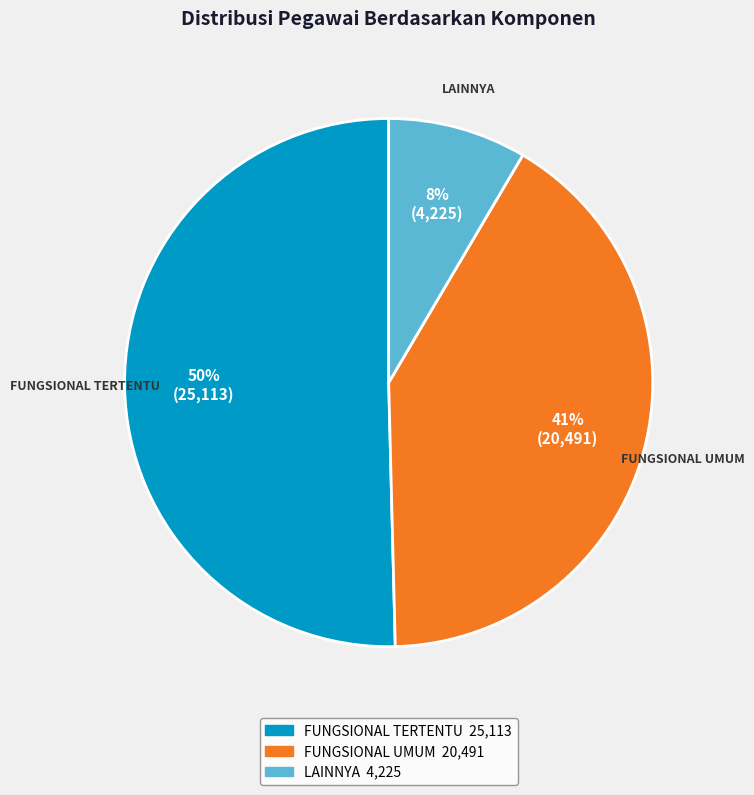

Is there a majority slice in this chart?

Yes